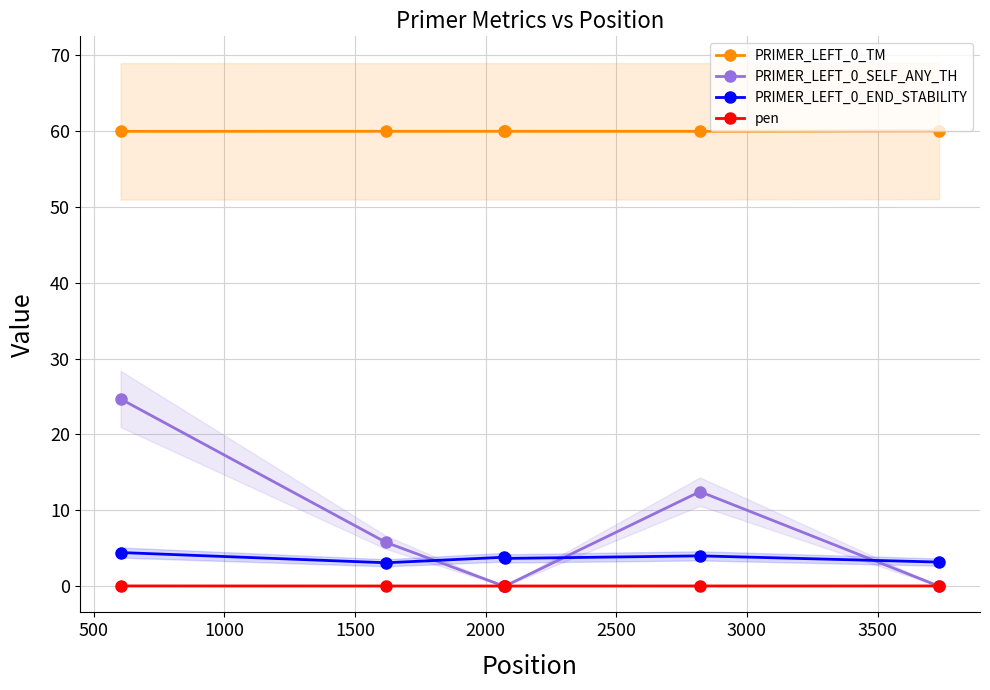

What is the maximum value for PRIMER_LEFT_0_END_STABILITY?

4.4